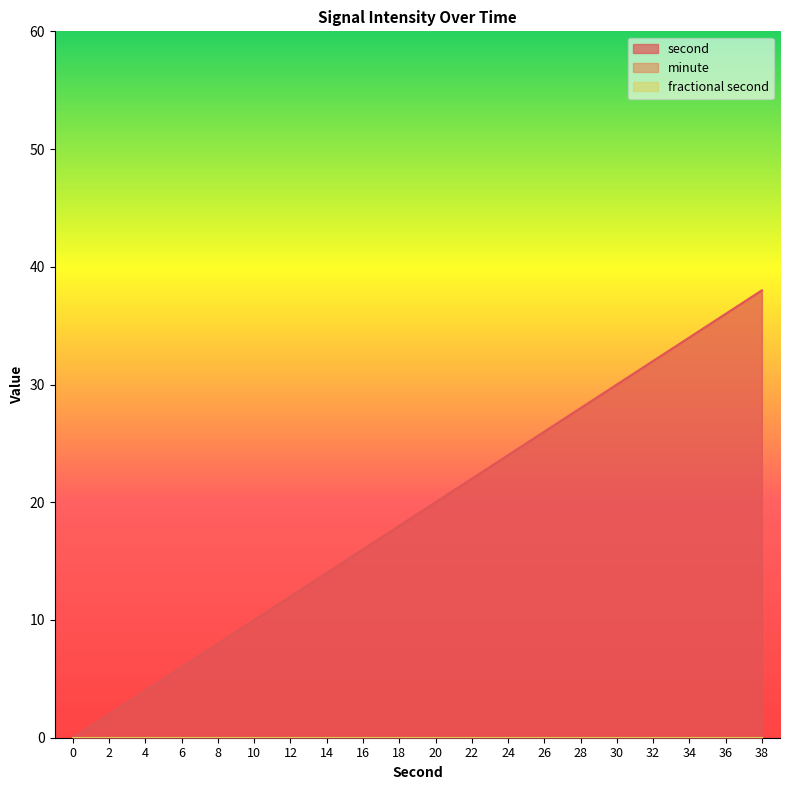

What is the total value across all series at 2?

2